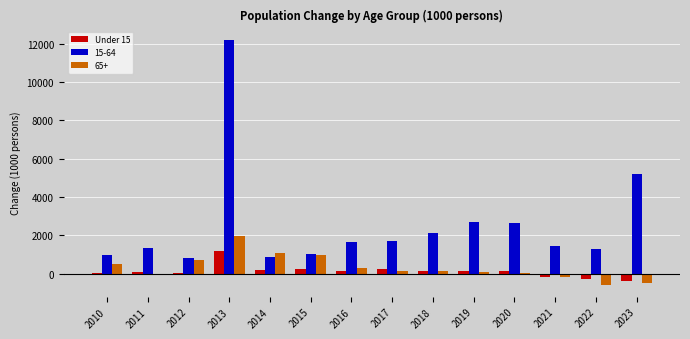

At which category does the chart reach its peak across all series?

2013